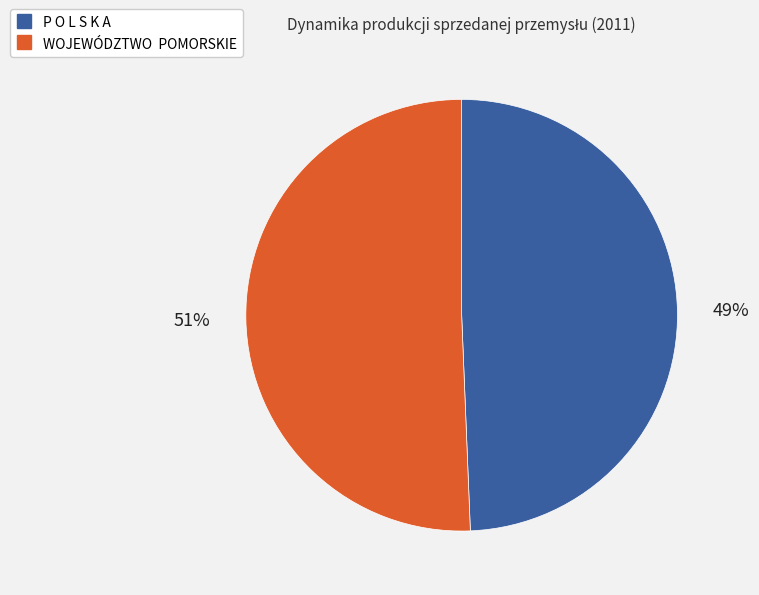

Which category has the smallest portion of the pie?

P O L S K A